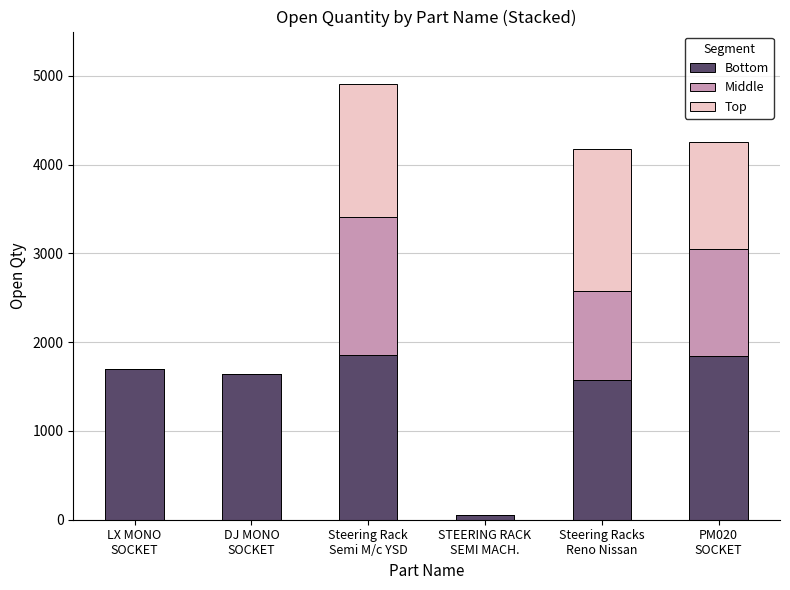

How many distinct data groups are displayed?

3